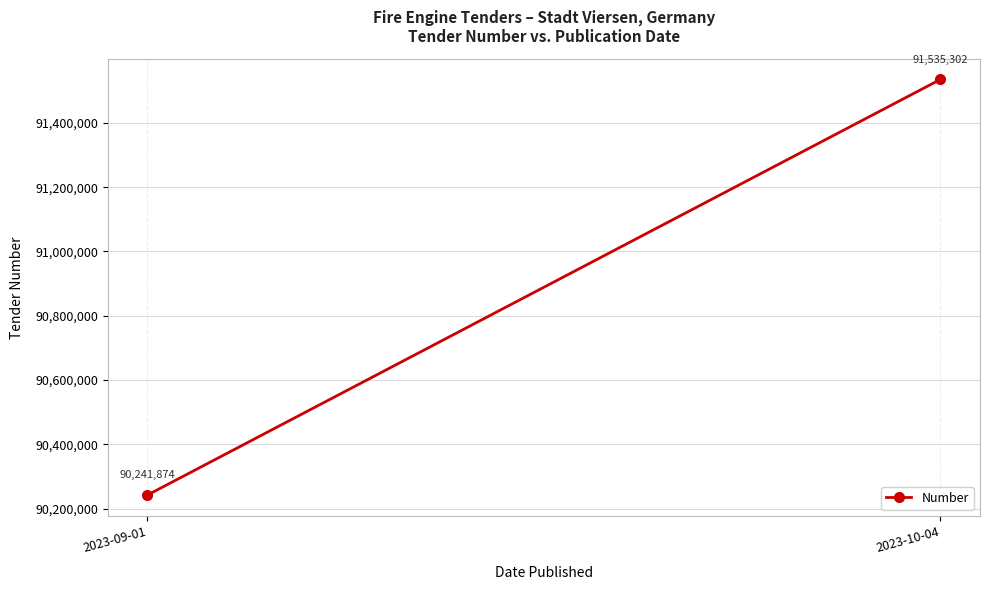

Reading left to right, extract all data points from this chart.

2023-09-01=90241874	2023-10-04=91535302